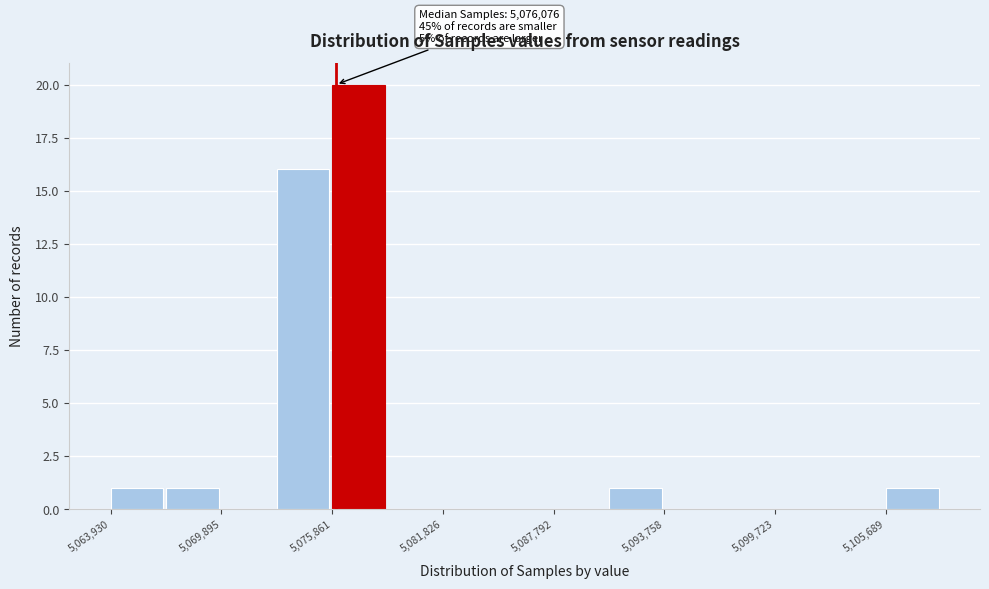

Around what value on the x-axis is the tallest bar? Give the approximate position of its centre, as read against the axis.

5077000